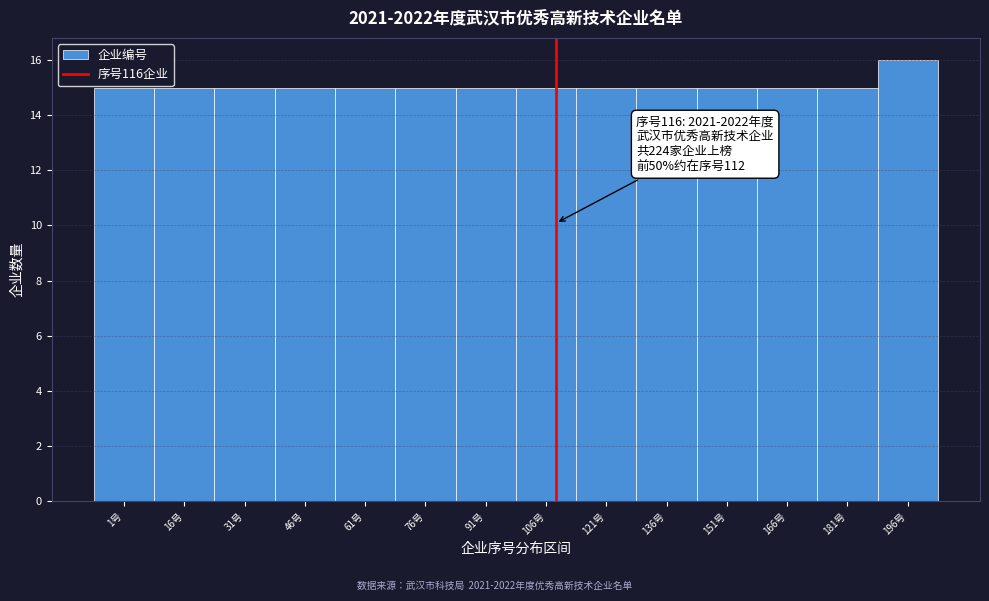

Reading right to left, transcribe all the data shown in this chart.

16	15	15	15	15	15	15	15	15	15	15	15	15	15